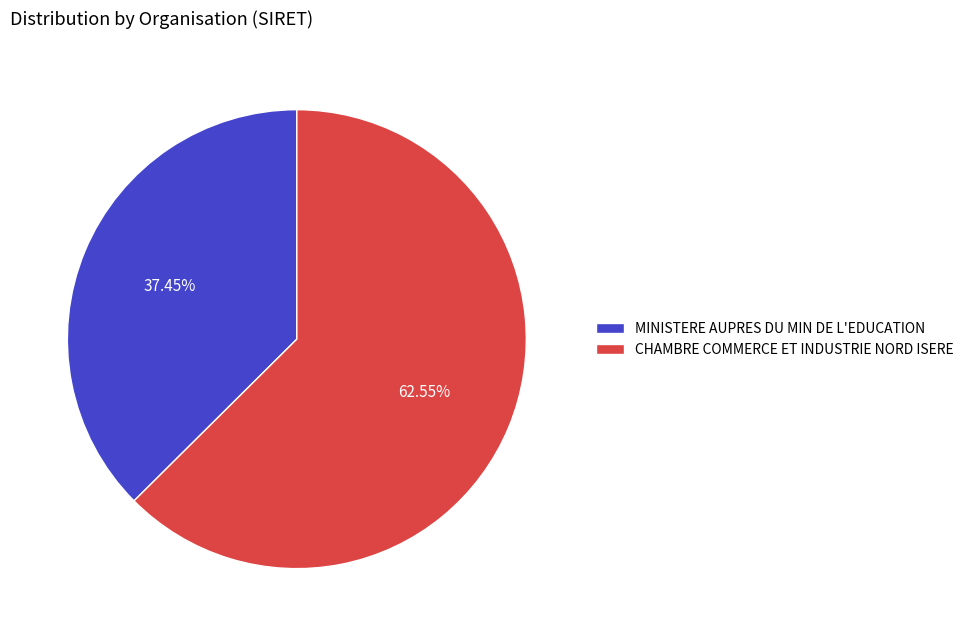

To the nearest percent, what is the average slice percentage?

50%